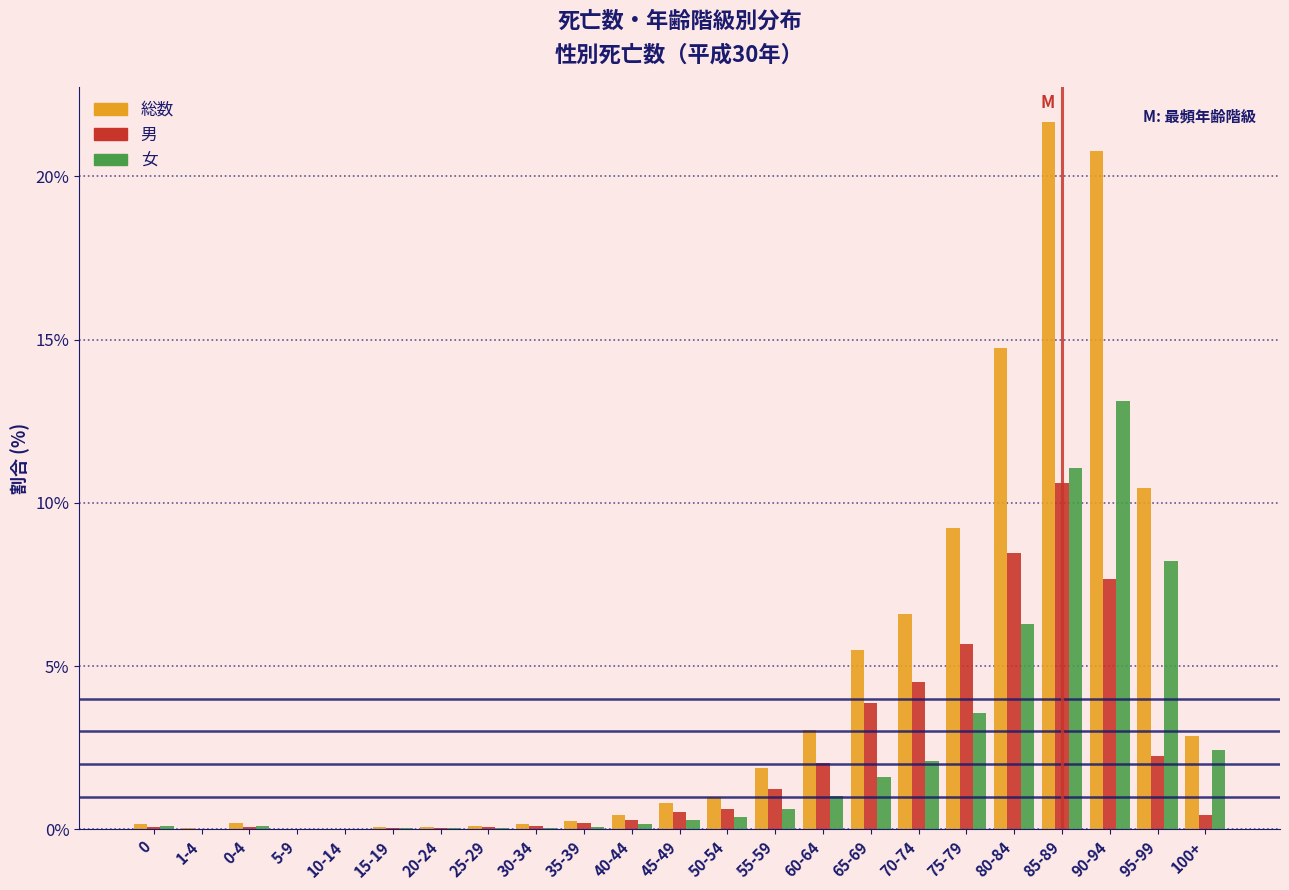

The 総数 series shows 0.8 at 45-49. True or false?

True